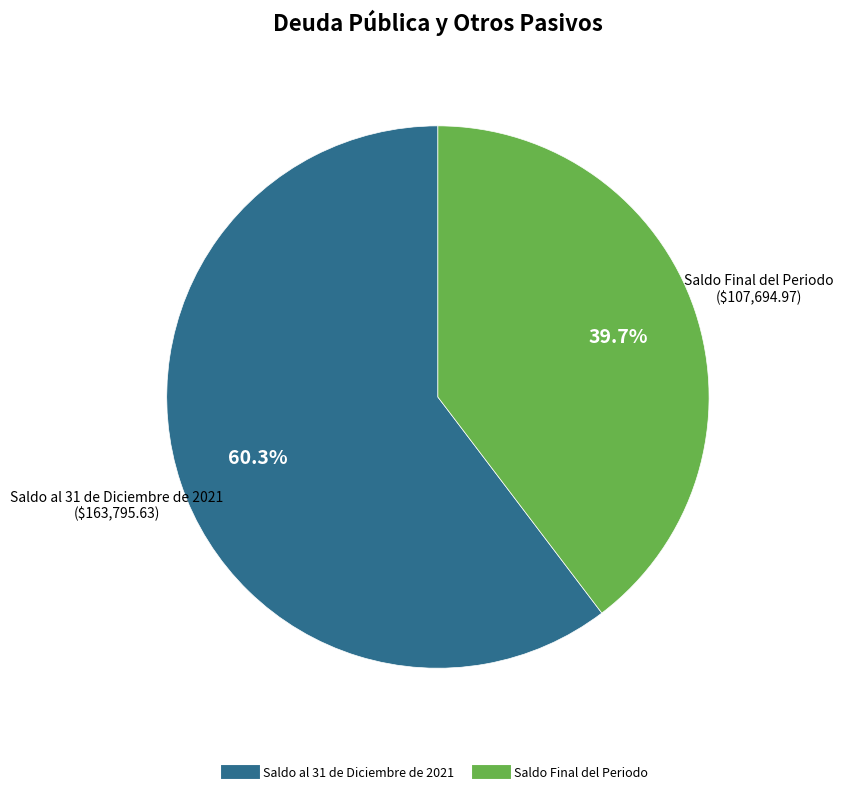

Rank the categories by value from lowest to highest.

Saldo Final del Periodo, Saldo al 31 de Diciembre de 2021